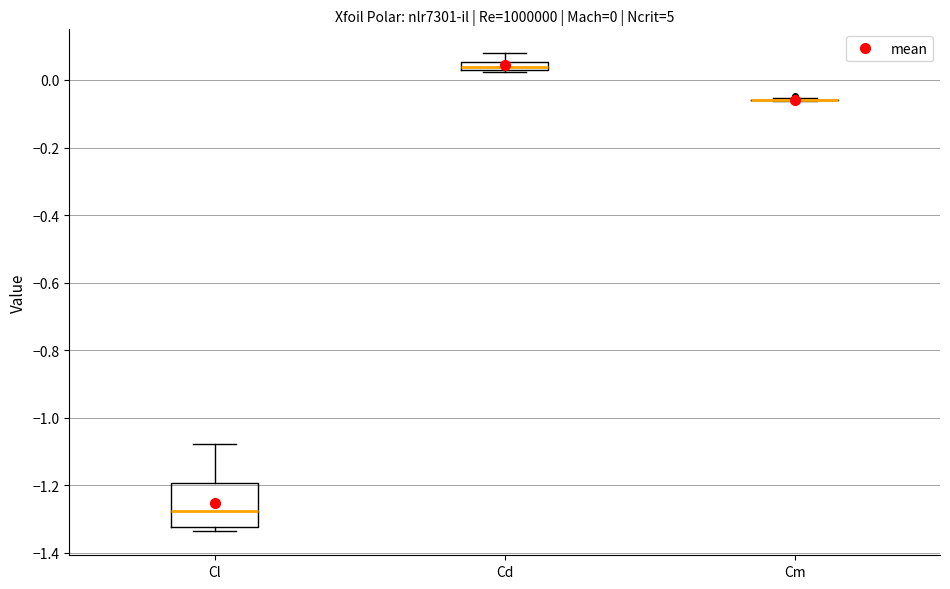

Which box is the tallest, from its lower edge to its upper edge?

Cl